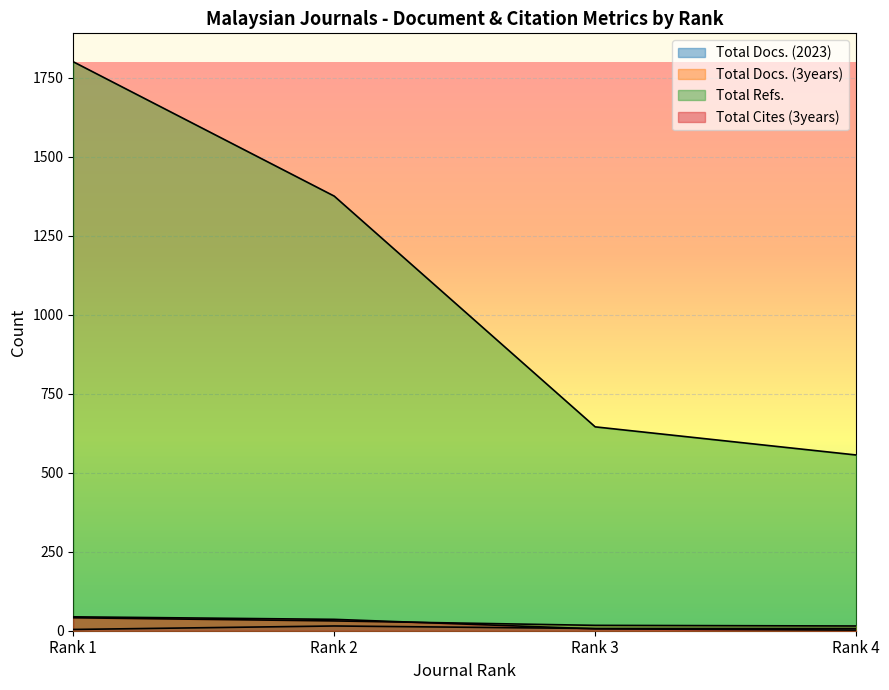

How many lines are shown in the chart?

4